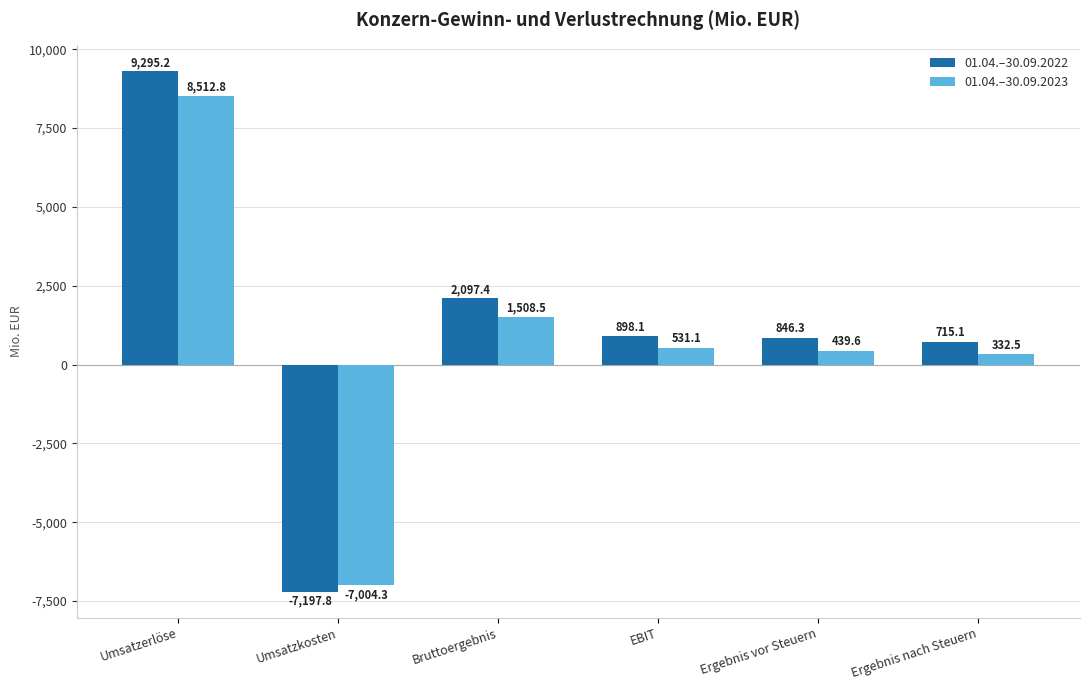

Rank the series at Umsatzkosten from highest to lowest value.

01.04.–30.09.2023, 01.04.–30.09.2022